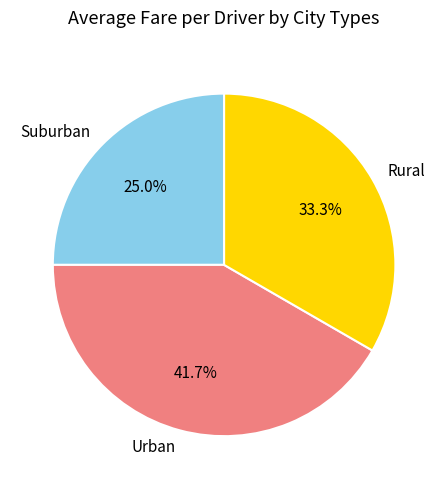

Count the number of slices in the pie.

3